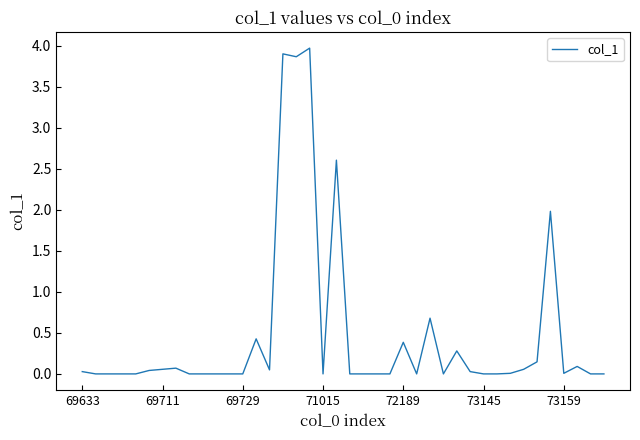

What is the maximum value shown in the chart?

4.0